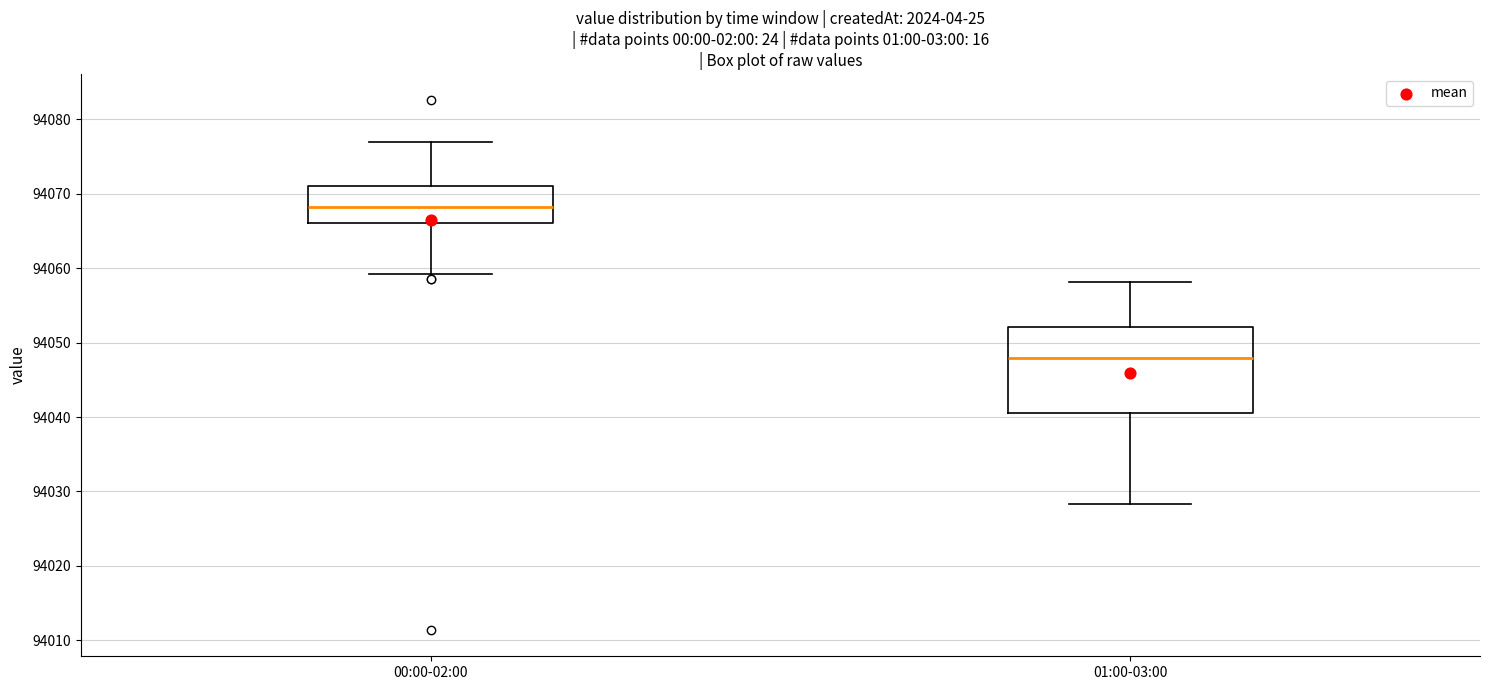

Which box has the lowest median line?

01:00-03:00